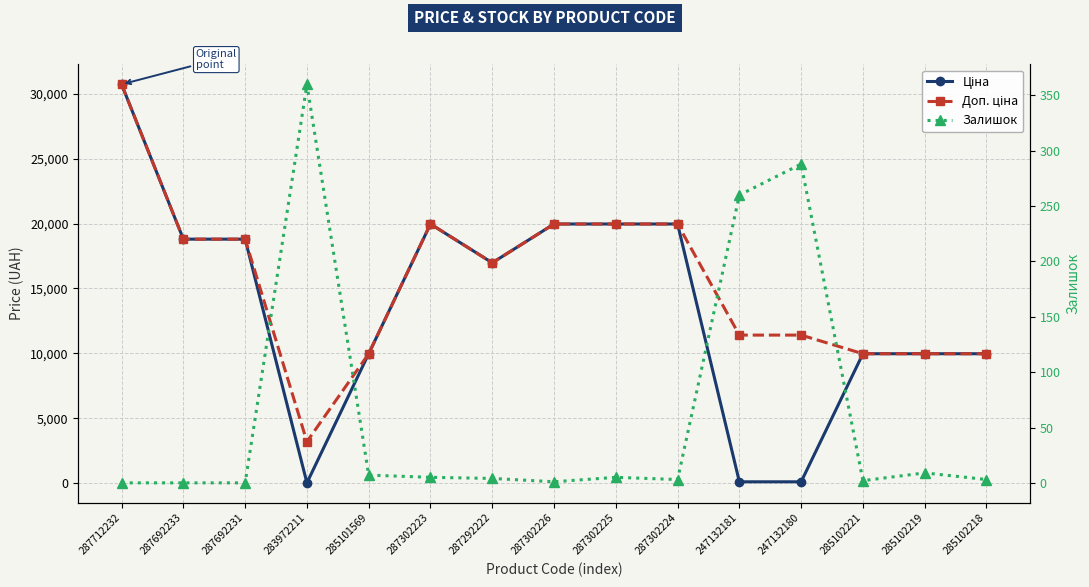

Between 287712232 and 287302226, which series saw the biggest shift?

Ціна